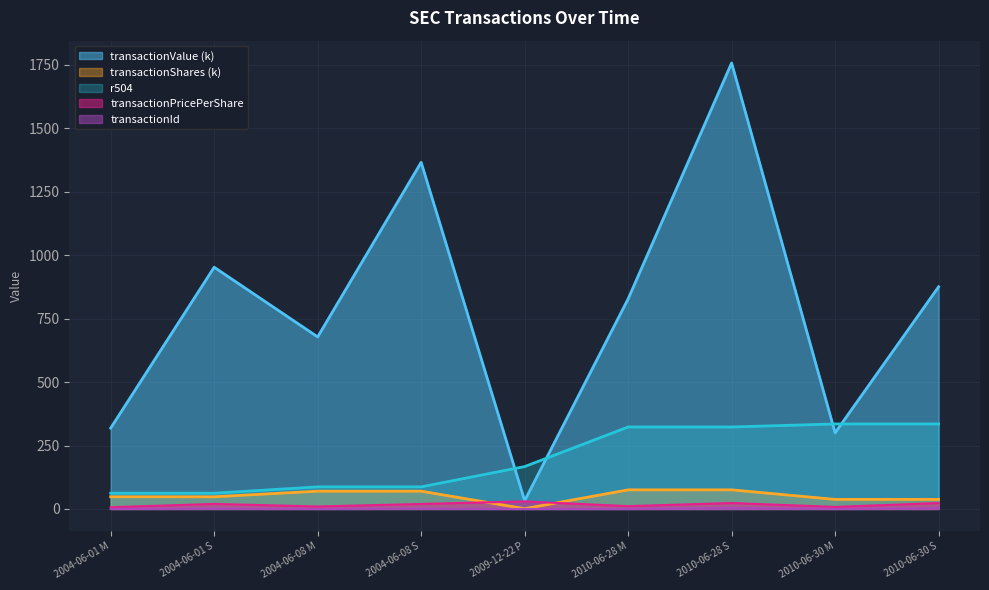

What is the difference between the maximum and minimum values in the transactionShares series?

74.2